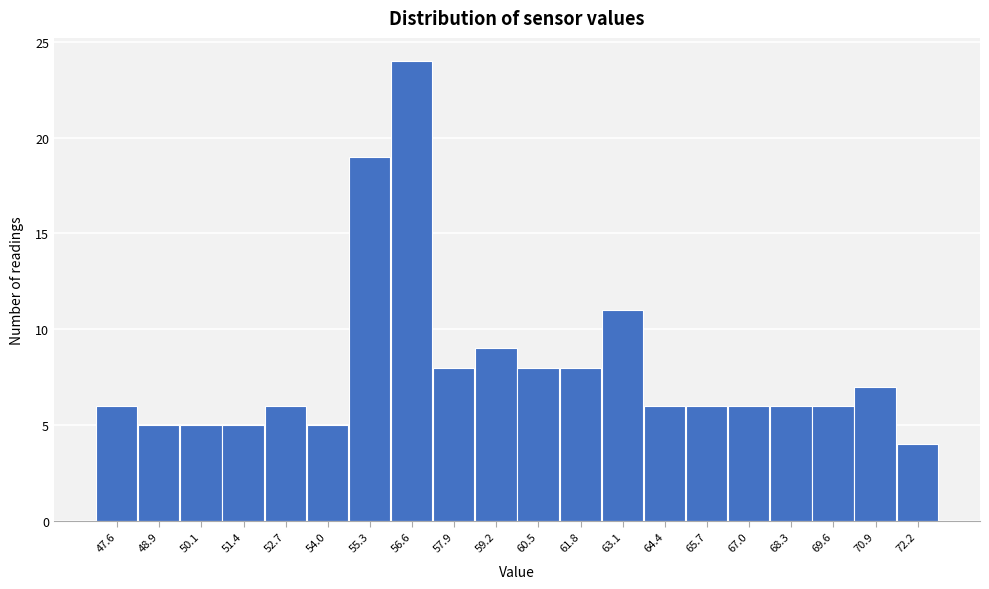

Reading left to right, what are all the values shown in this chart?

47.6=6	48.9=5	50.1=5	51.4=5	52.7=6	54.0=5	55.3=19	56.6=24	57.9=8	59.2=9	60.5=8	61.8=8	63.1=11	64.4=6	65.7=6	67.0=6	68.3=6	69.6=6	70.9=7	72.2=4